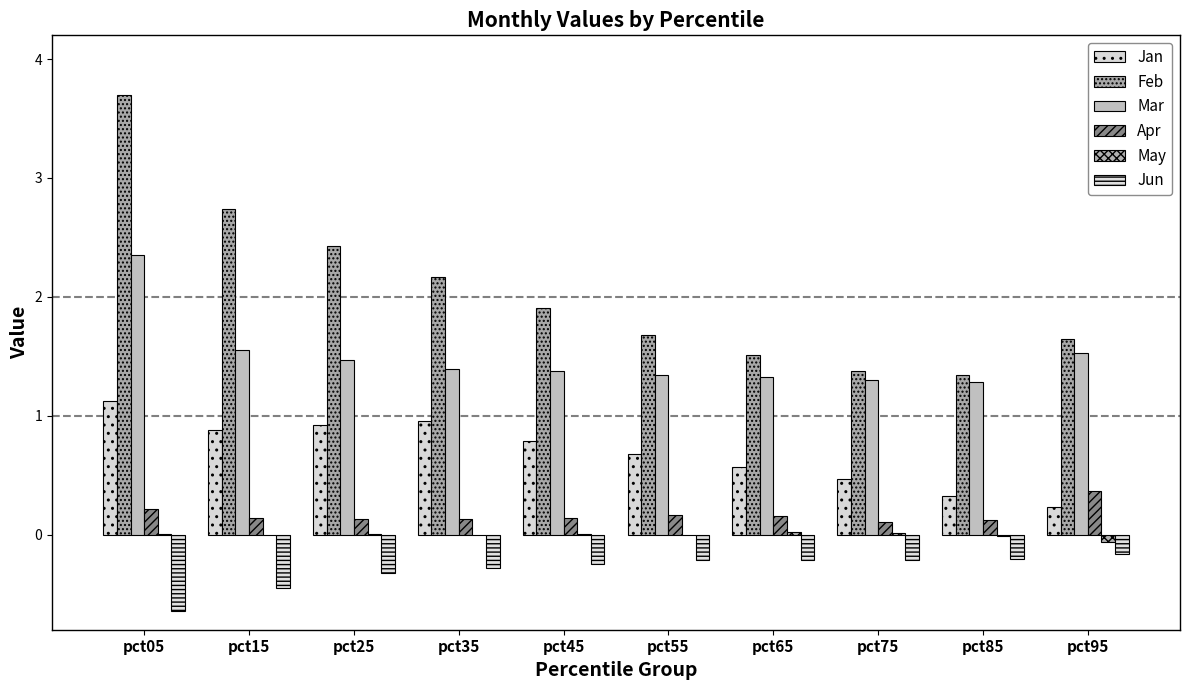

What is the value of the Jun bar at the 6th from the left?

-0.2